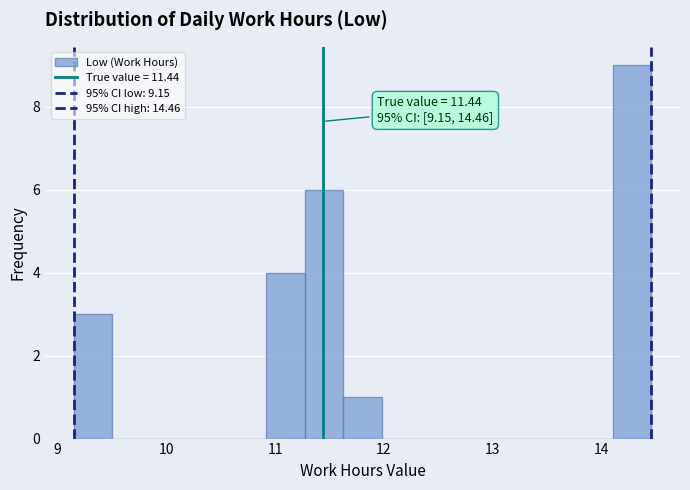

Read against the x-axis, roughly where is the centre of the tallest bar?

14.3